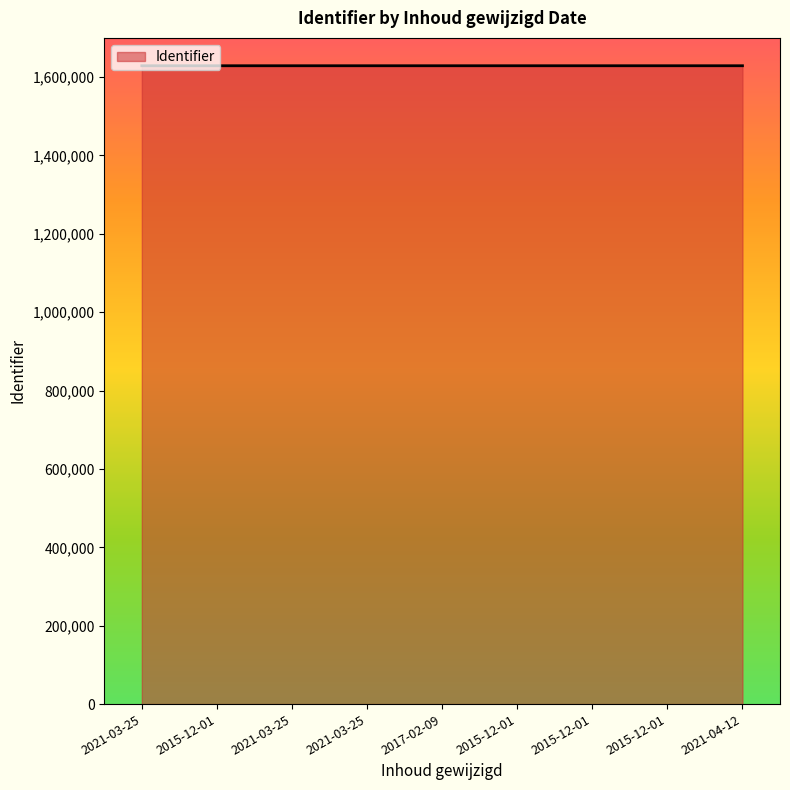

The value at 2015-12-01 is 794830. True or false?

False